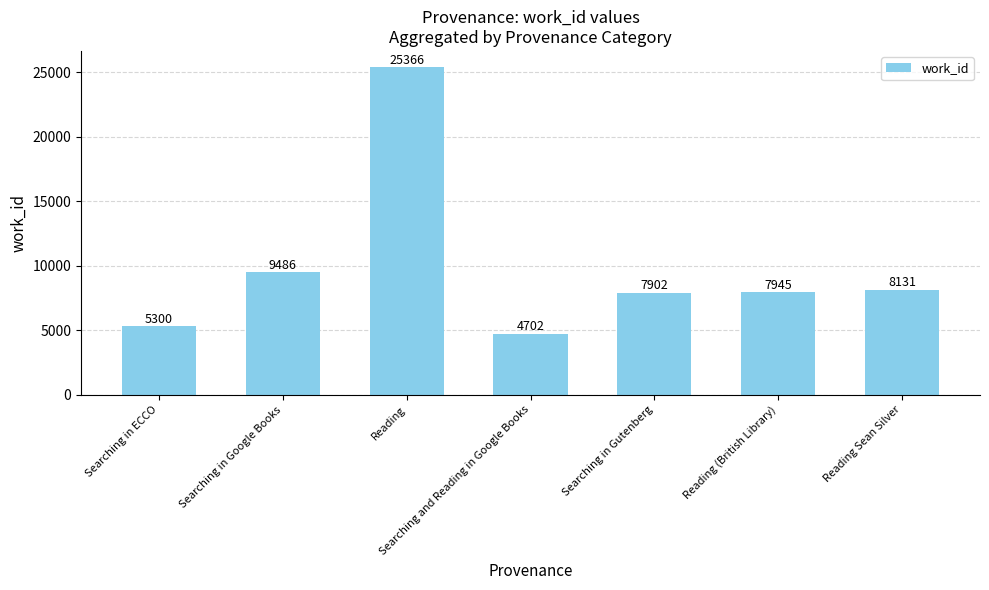

True or false: the data shows 1211 at Searching and Reading in Google Books.

False